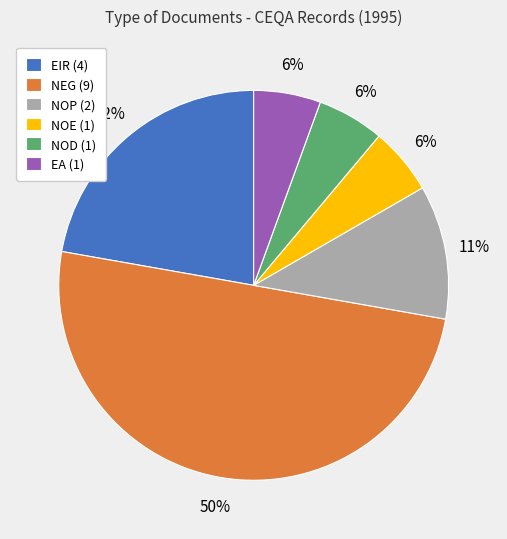

Is it true that NOE is 6% of the pie?

True